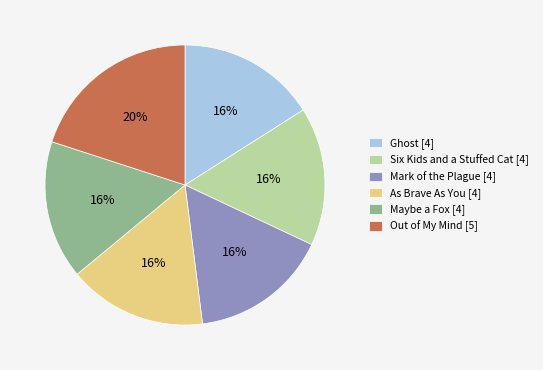

What is the ratio of the value at Out of My Mind [5] to the value at Ghost [4]?

1.2